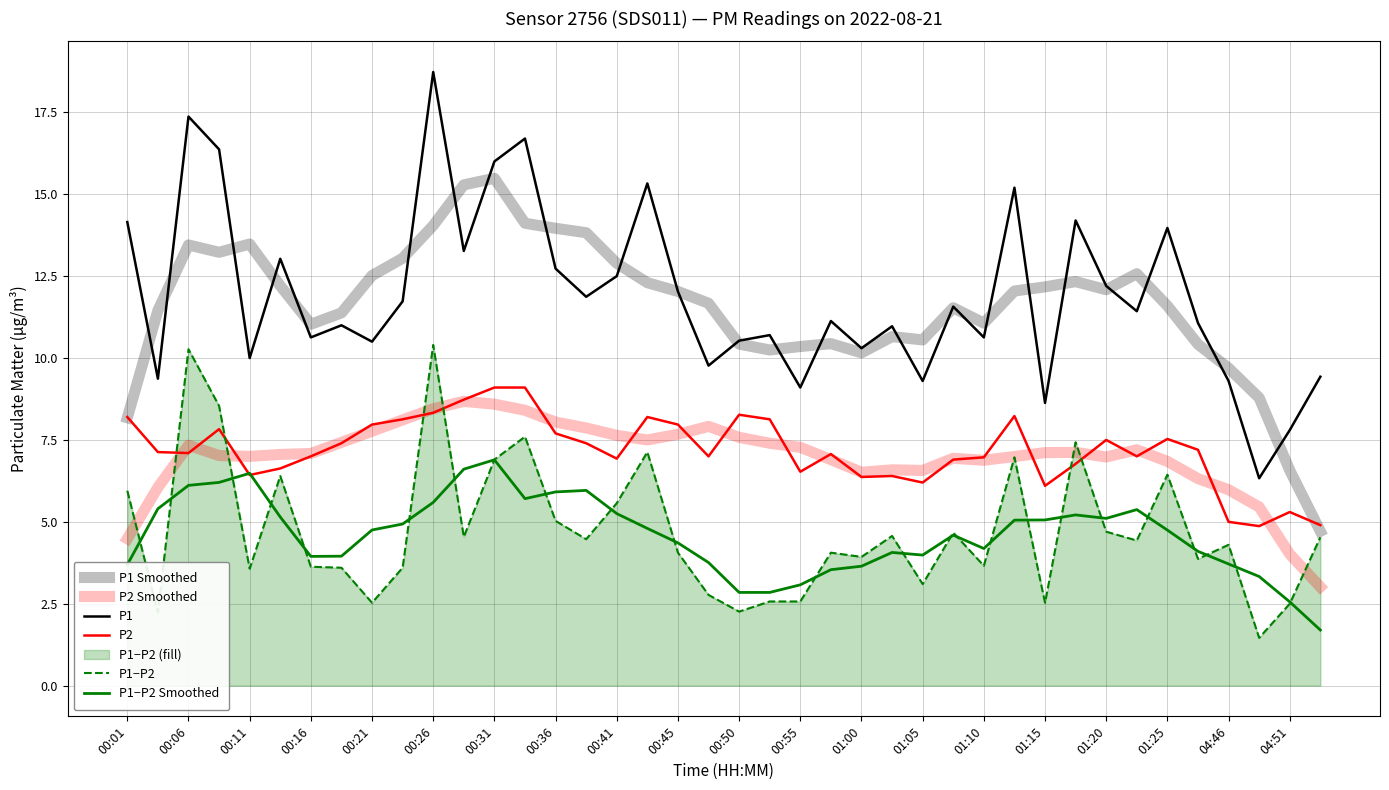

Which series has the largest total across all categories?

P1